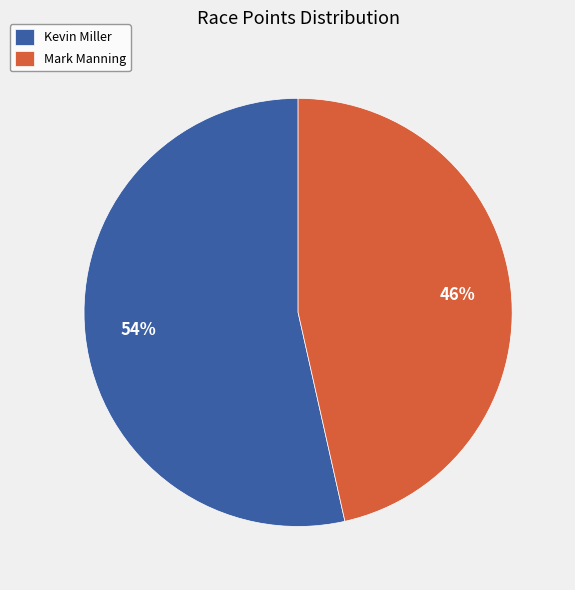

True or false: Kevin Miller accounts for 54% of the total.

True